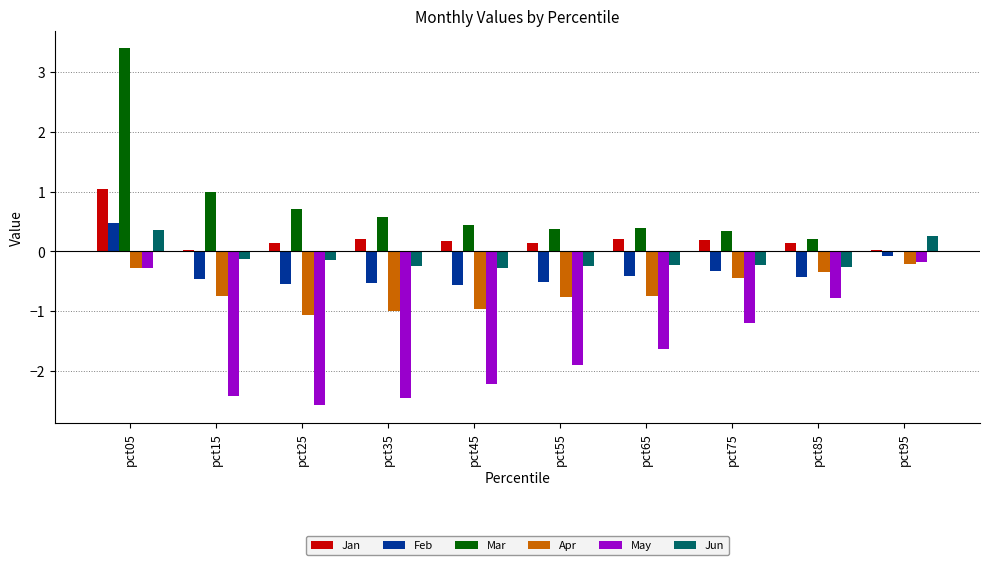

Which series changed the most between pct55 and pct75?

May